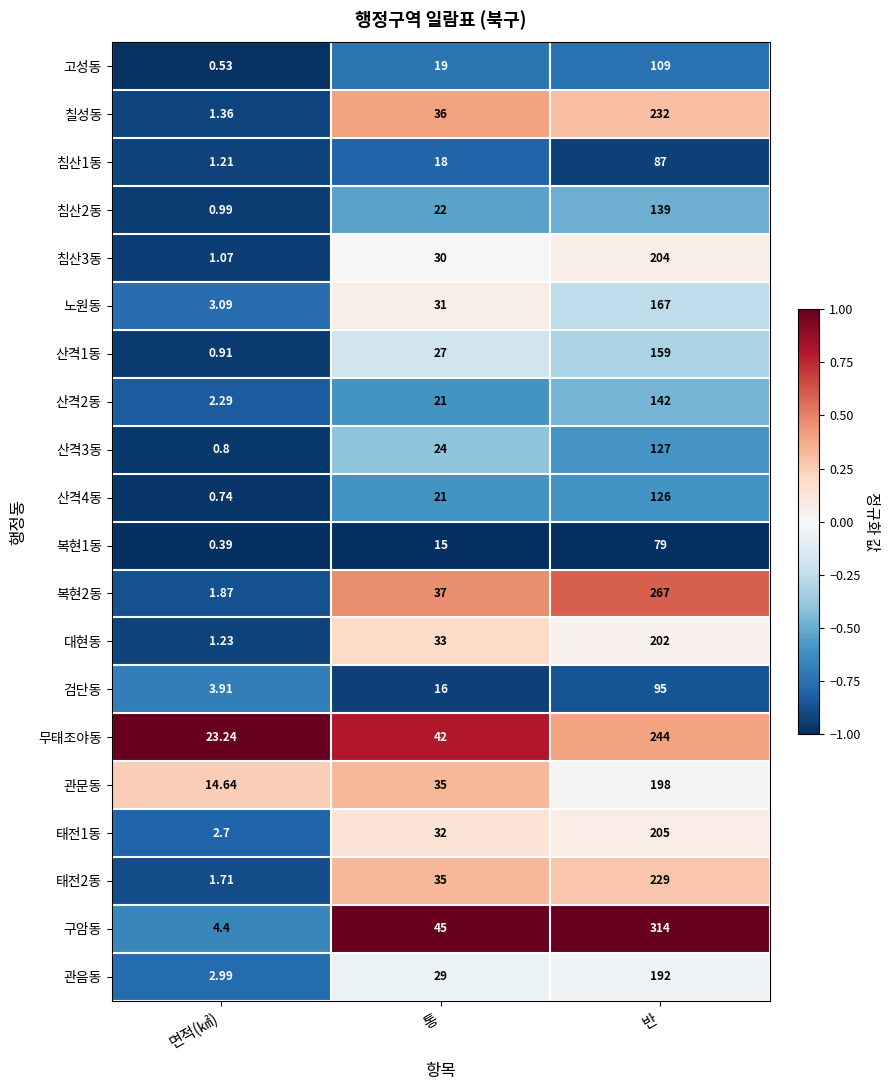

Which series has the widest spread of values?

구암동